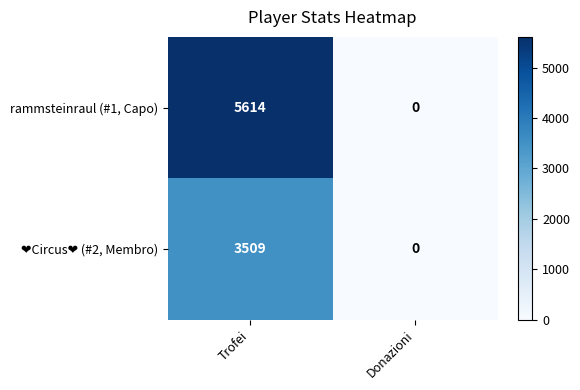

The value of rammsteinraul (#1, Capo) at Donazioni is 2233. True or false?

False